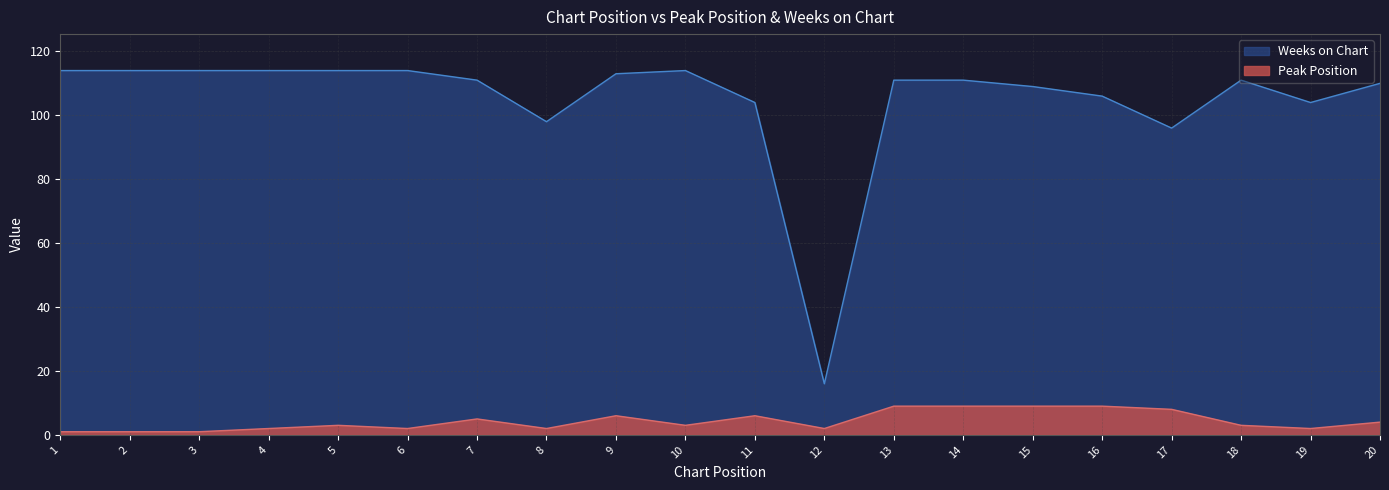

At which category does Peak Position reach its first local valley?

6